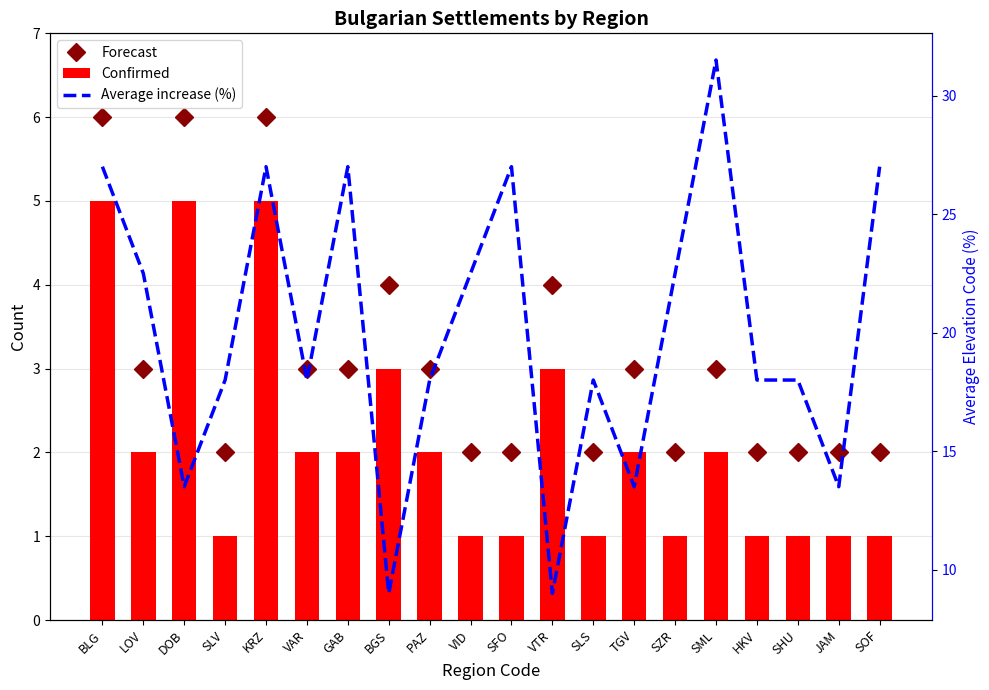

Which label corresponds to the smallest value in the chart?

SLV